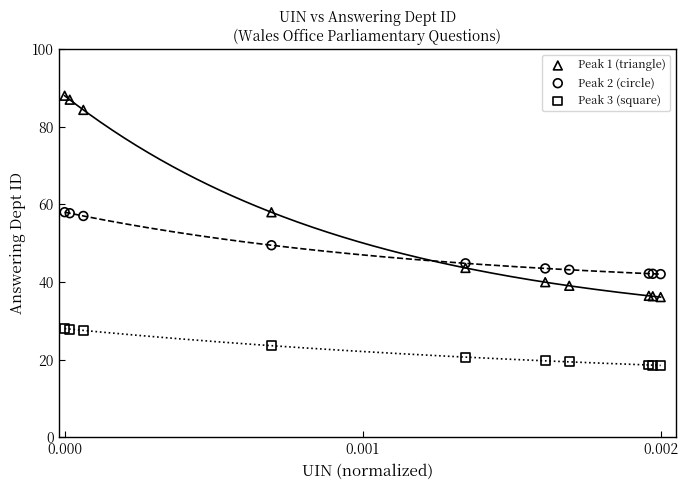

What are all the series names shown in the legend?

Peak 1 (triangle), Peak 2 (circle), Peak 3 (square)